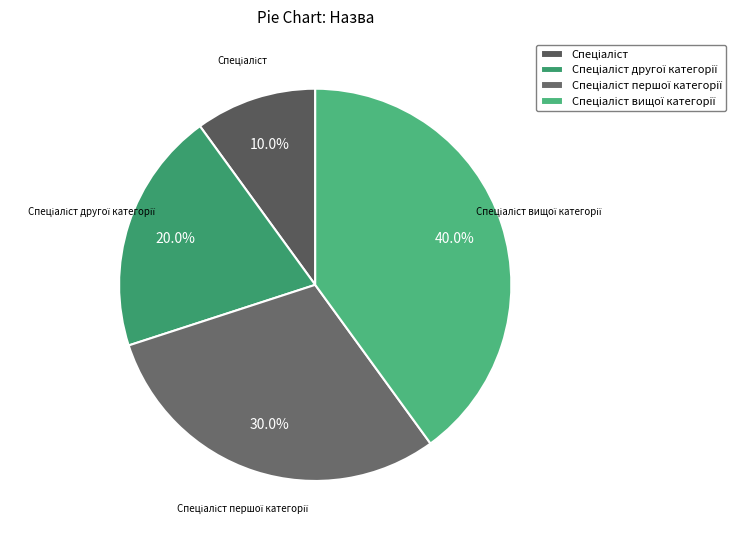

Is there a majority slice in this chart?

No